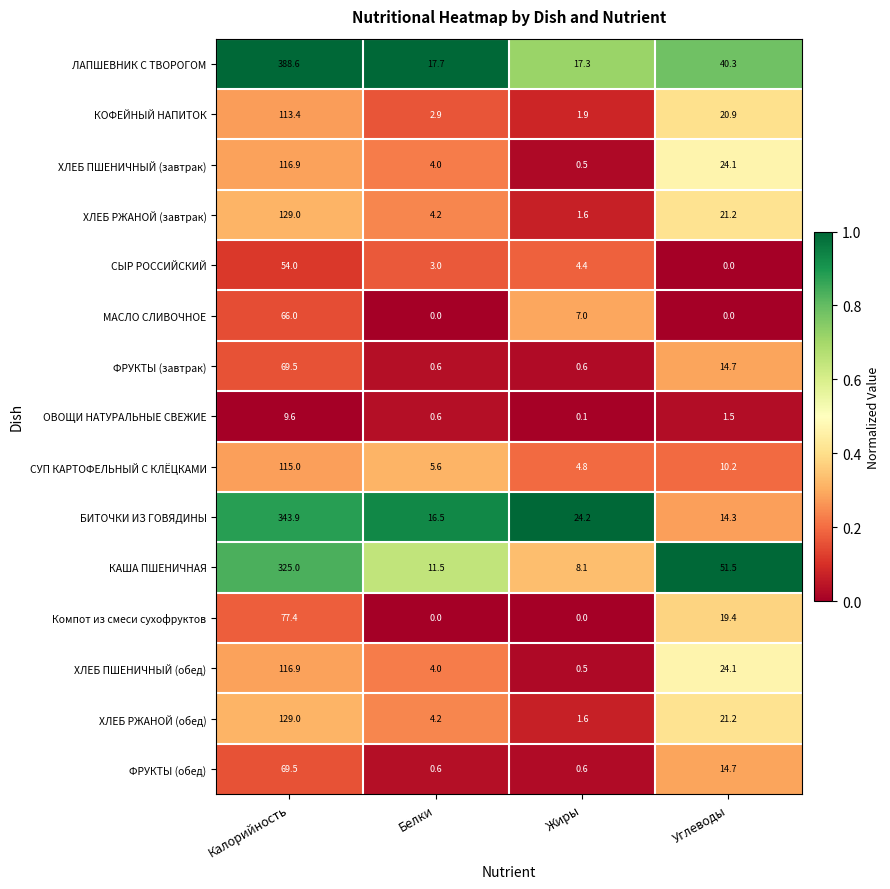

Rank the categories by КОФЕЙНЫЙ НАПИТОК value from lowest to highest.

Жиры, Белки, Углеводы, Калорийность